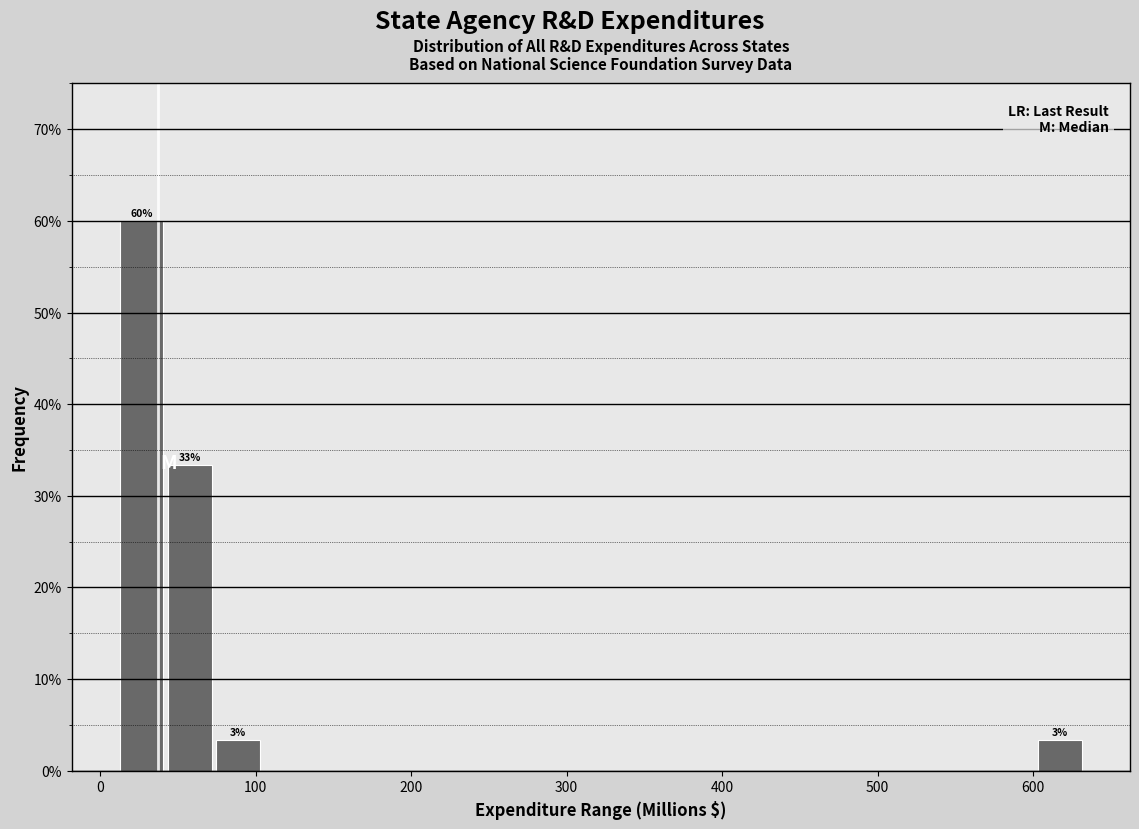

Around what value on the x-axis is the tallest bar? Give the approximate position of its centre, as read against the axis.

30